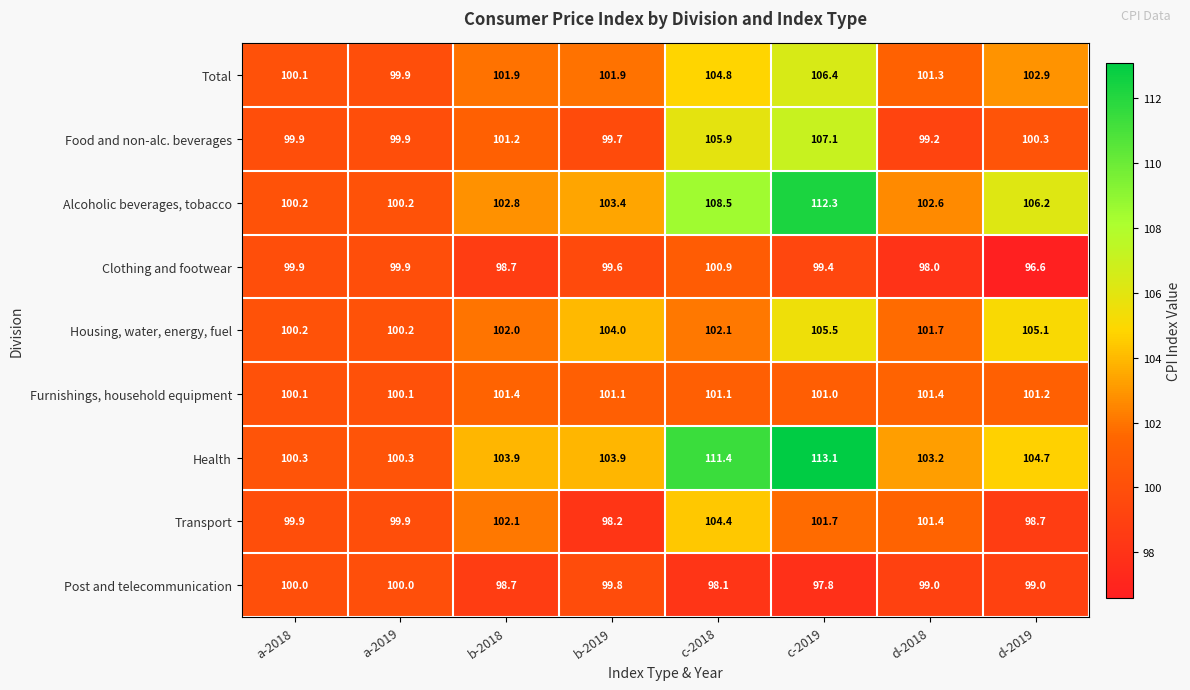

What value does the Food and non-alc. beverages series have at b-2018?

101.2